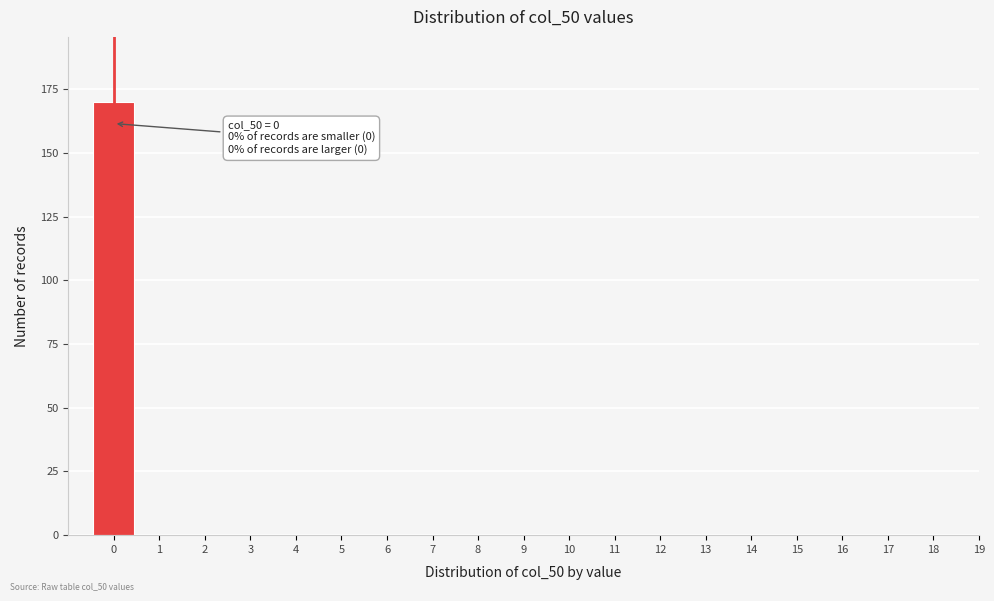

Reading right to left, transcribe all the data shown in this chart.

19=0	18=0	17=0	16=0	15=0	14=0	13=0	12=0	11=0	10=0	9=0	8=0	7=0	6=0	5=0	4=0	3=0	2=0	1=0	0=170